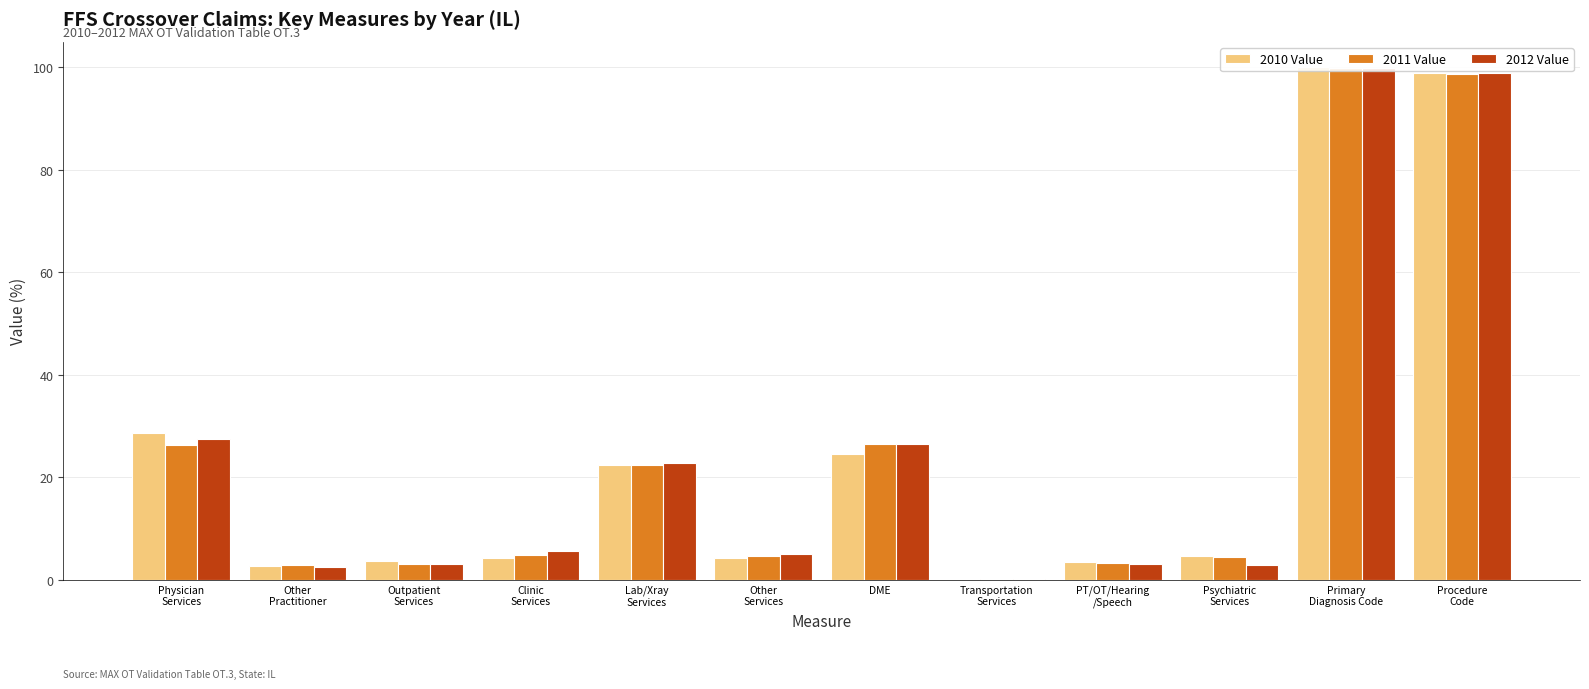

How many bars are there in total?

36